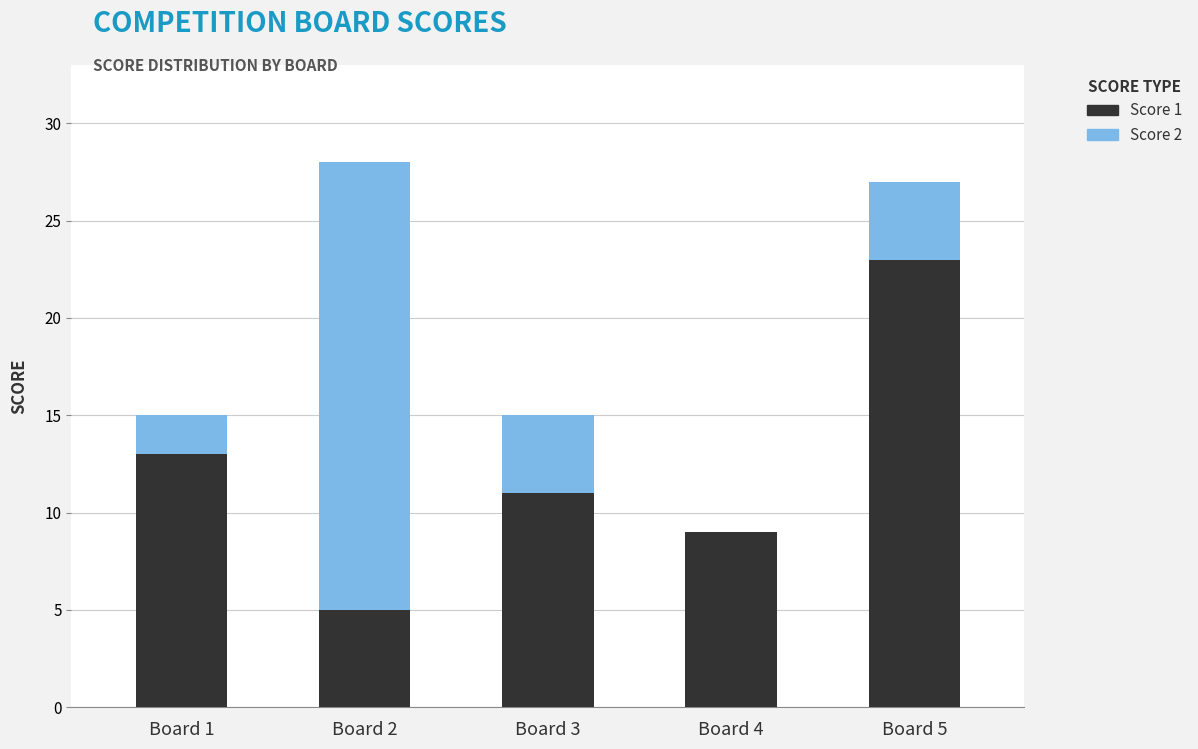

At which label does Score 1 reach its peak?

Board 5